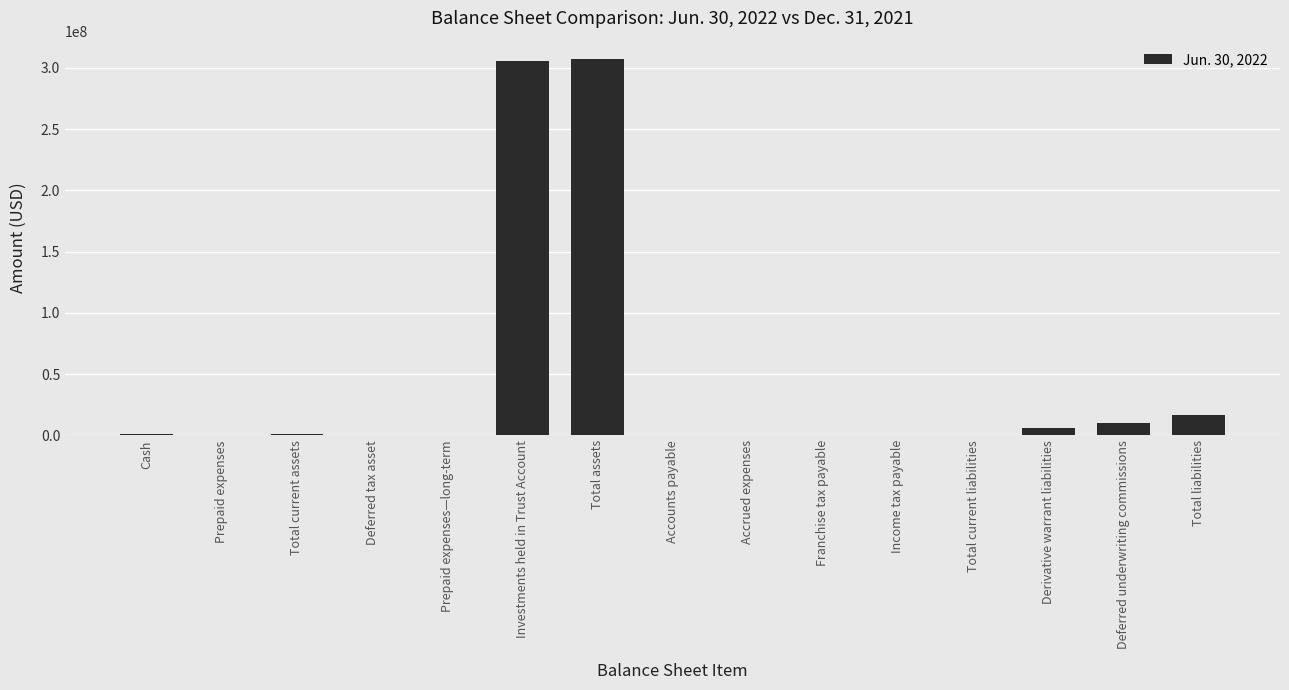

What is the sum of all values?

648931271